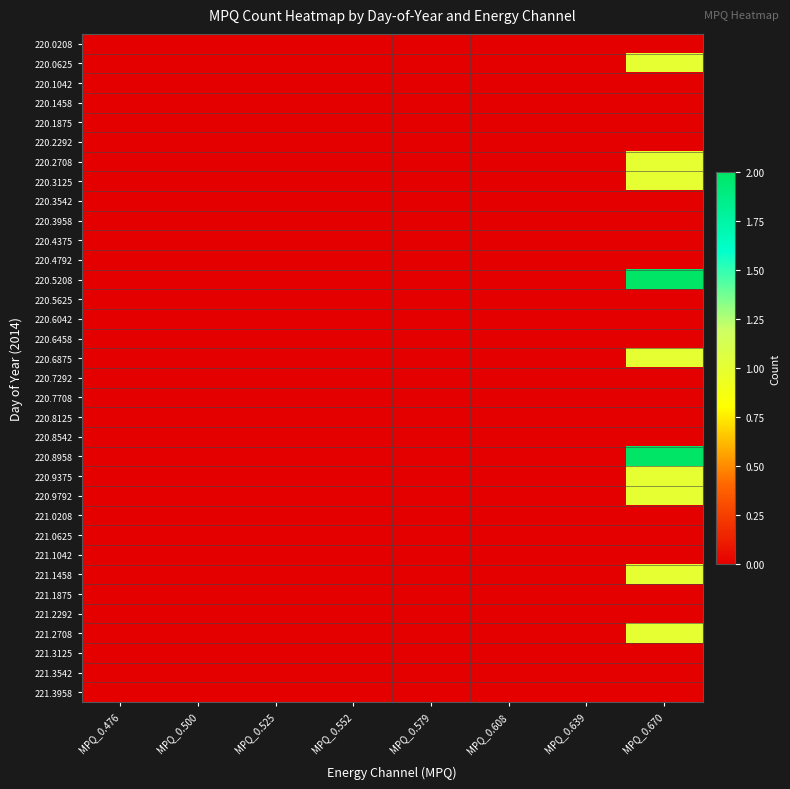

Reading left to right, extract all data points from this chart.

220.0208: MPQ_0.476=0	MPQ_0.500=0	MPQ_0.525=0	MPQ_0.552=0	MPQ_0.579=0	MPQ_0.608=0	MPQ_0.639=0	MPQ_0.670=0
220.0625: MPQ_0.476=0	MPQ_0.500=0	MPQ_0.525=0	MPQ_0.552=0	MPQ_0.579=0	MPQ_0.608=0	MPQ_0.639=0	MPQ_0.670=1
220.1042: MPQ_0.476=0	MPQ_0.500=0	MPQ_0.525=0	MPQ_0.552=0	MPQ_0.579=0	MPQ_0.608=0	MPQ_0.639=0	MPQ_0.670=0
220.1458: MPQ_0.476=0	MPQ_0.500=0	MPQ_0.525=0	MPQ_0.552=0	MPQ_0.579=0	MPQ_0.608=0	MPQ_0.639=0	MPQ_0.670=0
220.1875: MPQ_0.476=0	MPQ_0.500=0	MPQ_0.525=0	MPQ_0.552=0	MPQ_0.579=0	MPQ_0.608=0	MPQ_0.639=0	MPQ_0.670=0
220.2292: MPQ_0.476=0	MPQ_0.500=0	MPQ_0.525=0	MPQ_0.552=0	MPQ_0.579=0	MPQ_0.608=0	MPQ_0.639=0	MPQ_0.670=0
220.2708: MPQ_0.476=0	MPQ_0.500=0	MPQ_0.525=0	MPQ_0.552=0	MPQ_0.579=0	MPQ_0.608=0	MPQ_0.639=0	MPQ_0.670=1
220.3125: MPQ_0.476=0	MPQ_0.500=0	MPQ_0.525=0	MPQ_0.552=0	MPQ_0.579=0	MPQ_0.608=0	MPQ_0.639=0	MPQ_0.670=1
220.3542: MPQ_0.476=0	MPQ_0.500=0	MPQ_0.525=0	MPQ_0.552=0	MPQ_0.579=0	MPQ_0.608=0	MPQ_0.639=0	MPQ_0.670=0
220.3958: MPQ_0.476=0	MPQ_0.500=0	MPQ_0.525=0	MPQ_0.552=0	MPQ_0.579=0	MPQ_0.608=0	MPQ_0.639=0	MPQ_0.670=0
220.4375: MPQ_0.476=0	MPQ_0.500=0	MPQ_0.525=0	MPQ_0.552=0	MPQ_0.579=0	MPQ_0.608=0	MPQ_0.639=0	MPQ_0.670=0
220.4792: MPQ_0.476=0	MPQ_0.500=0	MPQ_0.525=0	MPQ_0.552=0	MPQ_0.579=0	MPQ_0.608=0	MPQ_0.639=0	MPQ_0.670=0
220.5208: MPQ_0.476=0	MPQ_0.500=0	MPQ_0.525=0	MPQ_0.552=0	MPQ_0.579=0	MPQ_0.608=0	MPQ_0.639=0	MPQ_0.670=2
220.5625: MPQ_0.476=0	MPQ_0.500=0	MPQ_0.525=0	MPQ_0.552=0	MPQ_0.579=0	MPQ_0.608=0	MPQ_0.639=0	MPQ_0.670=0
220.6042: MPQ_0.476=0	MPQ_0.500=0	MPQ_0.525=0	MPQ_0.552=0	MPQ_0.579=0	MPQ_0.608=0	MPQ_0.639=0	MPQ_0.670=0
220.6458: MPQ_0.476=0	MPQ_0.500=0	MPQ_0.525=0	MPQ_0.552=0	MPQ_0.579=0	MPQ_0.608=0	MPQ_0.639=0	MPQ_0.670=0
220.6875: MPQ_0.476=0	MPQ_0.500=0	MPQ_0.525=0	MPQ_0.552=0	MPQ_0.579=0	MPQ_0.608=0	MPQ_0.639=0	MPQ_0.670=1
220.7292: MPQ_0.476=0	MPQ_0.500=0	MPQ_0.525=0	MPQ_0.552=0	MPQ_0.579=0	MPQ_0.608=0	MPQ_0.639=0	MPQ_0.670=0
220.7708: MPQ_0.476=0	MPQ_0.500=0	MPQ_0.525=0	MPQ_0.552=0	MPQ_0.579=0	MPQ_0.608=0	MPQ_0.639=0	MPQ_0.670=0
220.8125: MPQ_0.476=0	MPQ_0.500=0	MPQ_0.525=0	MPQ_0.552=0	MPQ_0.579=0	MPQ_0.608=0	MPQ_0.639=0	MPQ_0.670=0
220.8542: MPQ_0.476=0	MPQ_0.500=0	MPQ_0.525=0	MPQ_0.552=0	MPQ_0.579=0	MPQ_0.608=0	MPQ_0.639=0	MPQ_0.670=0
220.8958: MPQ_0.476=0	MPQ_0.500=0	MPQ_0.525=0	MPQ_0.552=0	MPQ_0.579=0	MPQ_0.608=0	MPQ_0.639=0	MPQ_0.670=2
220.9375: MPQ_0.476=0	MPQ_0.500=0	MPQ_0.525=0	MPQ_0.552=0	MPQ_0.579=0	MPQ_0.608=0	MPQ_0.639=0	MPQ_0.670=1
220.9792: MPQ_0.476=0	MPQ_0.500=0	MPQ_0.525=0	MPQ_0.552=0	MPQ_0.579=0	MPQ_0.608=0	MPQ_0.639=0	MPQ_0.670=1
221.0208: MPQ_0.476=0	MPQ_0.500=0	MPQ_0.525=0	MPQ_0.552=0	MPQ_0.579=0	MPQ_0.608=0	MPQ_0.639=0	MPQ_0.670=0
221.0625: MPQ_0.476=0	MPQ_0.500=0	MPQ_0.525=0	MPQ_0.552=0	MPQ_0.579=0	MPQ_0.608=0	MPQ_0.639=0	MPQ_0.670=0
221.1042: MPQ_0.476=0	MPQ_0.500=0	MPQ_0.525=0	MPQ_0.552=0	MPQ_0.579=0	MPQ_0.608=0	MPQ_0.639=0	MPQ_0.670=0
221.1458: MPQ_0.476=0	MPQ_0.500=0	MPQ_0.525=0	MPQ_0.552=0	MPQ_0.579=0	MPQ_0.608=0	MPQ_0.639=0	MPQ_0.670=1
221.1875: MPQ_0.476=0	MPQ_0.500=0	MPQ_0.525=0	MPQ_0.552=0	MPQ_0.579=0	MPQ_0.608=0	MPQ_0.639=0	MPQ_0.670=0
221.2292: MPQ_0.476=0	MPQ_0.500=0	MPQ_0.525=0	MPQ_0.552=0	MPQ_0.579=0	MPQ_0.608=0	MPQ_0.639=0	MPQ_0.670=0
221.2708: MPQ_0.476=0	MPQ_0.500=0	MPQ_0.525=0	MPQ_0.552=0	MPQ_0.579=0	MPQ_0.608=0	MPQ_0.639=0	MPQ_0.670=1
221.3125: MPQ_0.476=0	MPQ_0.500=0	MPQ_0.525=0	MPQ_0.552=0	MPQ_0.579=0	MPQ_0.608=0	MPQ_0.639=0	MPQ_0.670=0
221.3542: MPQ_0.476=0	MPQ_0.500=0	MPQ_0.525=0	MPQ_0.552=0	MPQ_0.579=0	MPQ_0.608=0	MPQ_0.639=0	MPQ_0.670=0
221.3958: MPQ_0.476=0	MPQ_0.500=0	MPQ_0.525=0	MPQ_0.552=0	MPQ_0.579=0	MPQ_0.608=0	MPQ_0.639=0	MPQ_0.670=0